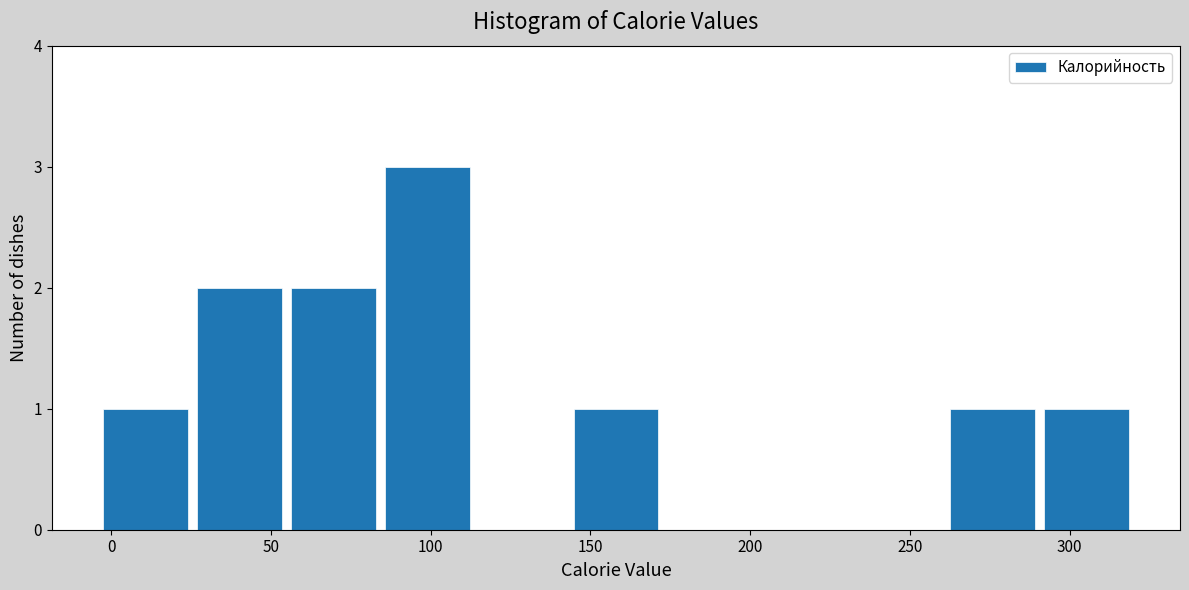

Reading left to right, transcribe this chart: for each bar, give the range it covers on the x-axis and its height. Neither the bar edges nor the heights are printed on the chart, so give them approximately, as read against the axes.

-5 to 25: 1
25 to 55: 2
55 to 85: 2
85 to 115: 3
115 to 145: 0
145 to 175: 1
175 to 200: 0
200 to 230: 0
230 to 260: 0
260 to 290: 1
290 to 320: 1